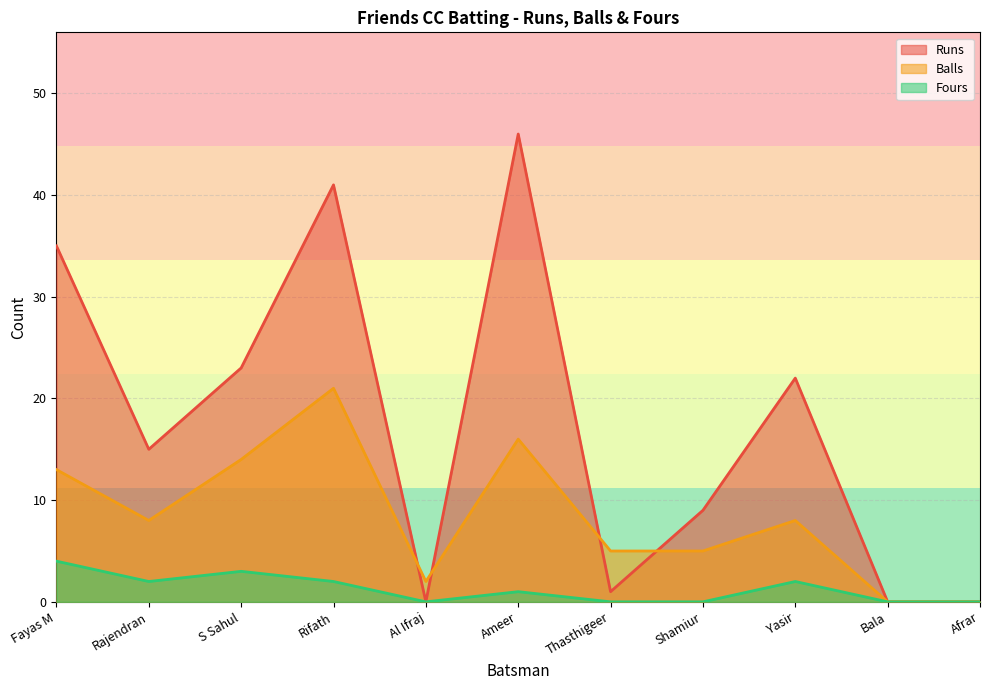

How many interior local peaks does the Balls series have?

3